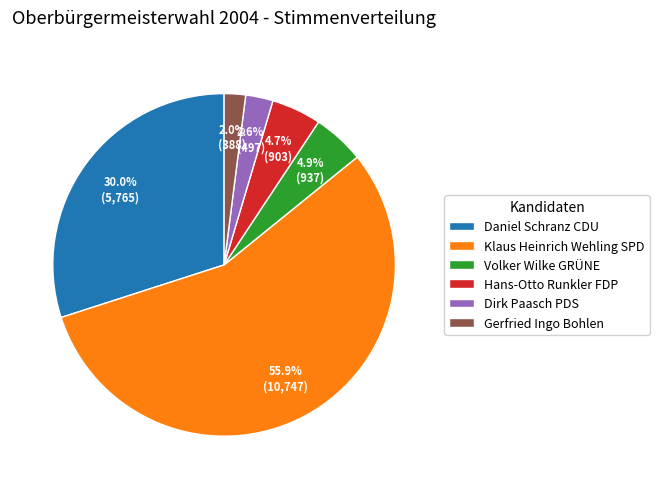

Between Dirk Paasch PDS and Daniel Schranz CDU, which is larger?

Daniel Schranz CDU